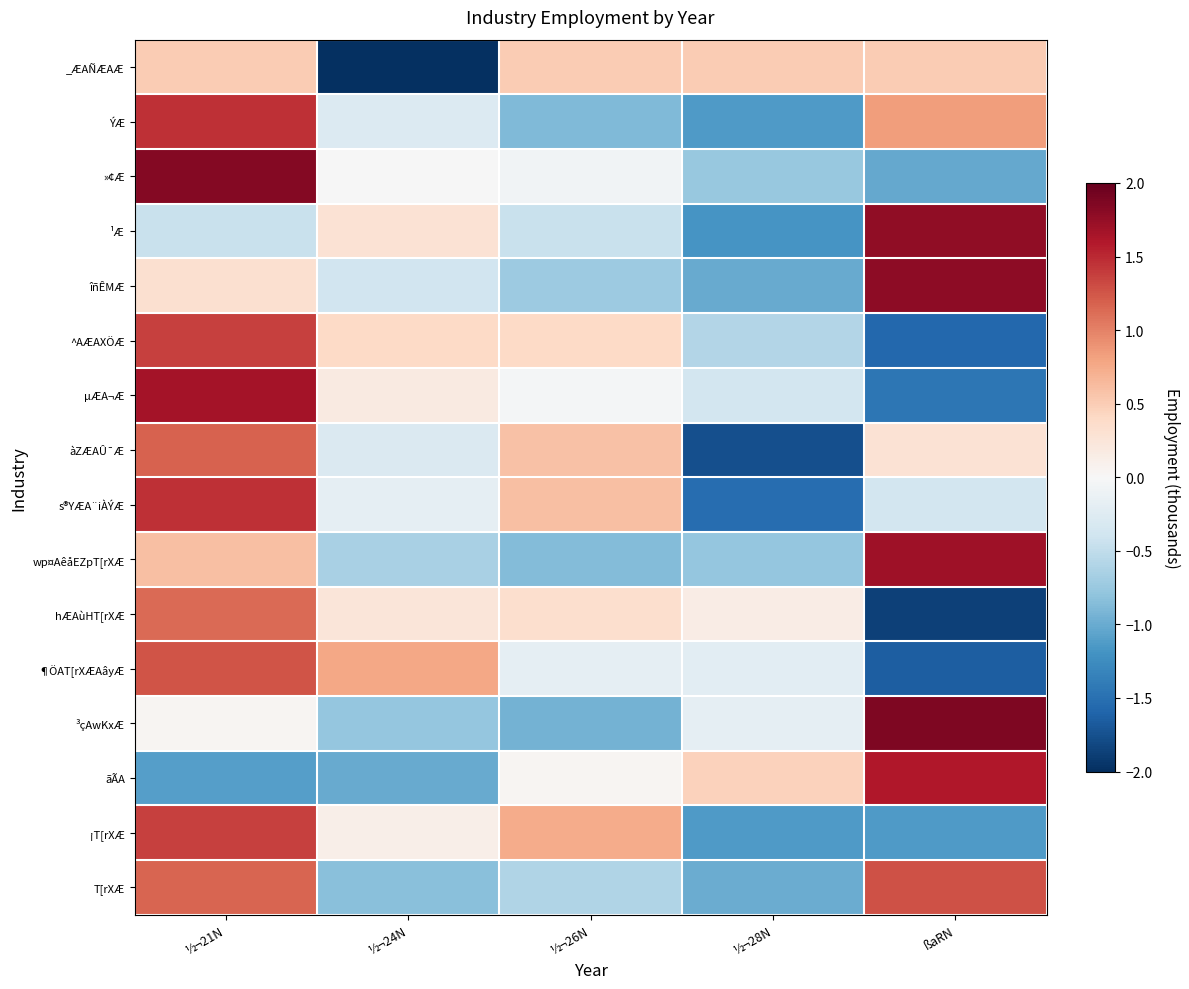

What is the minimum value shown in the chart?

-2.0